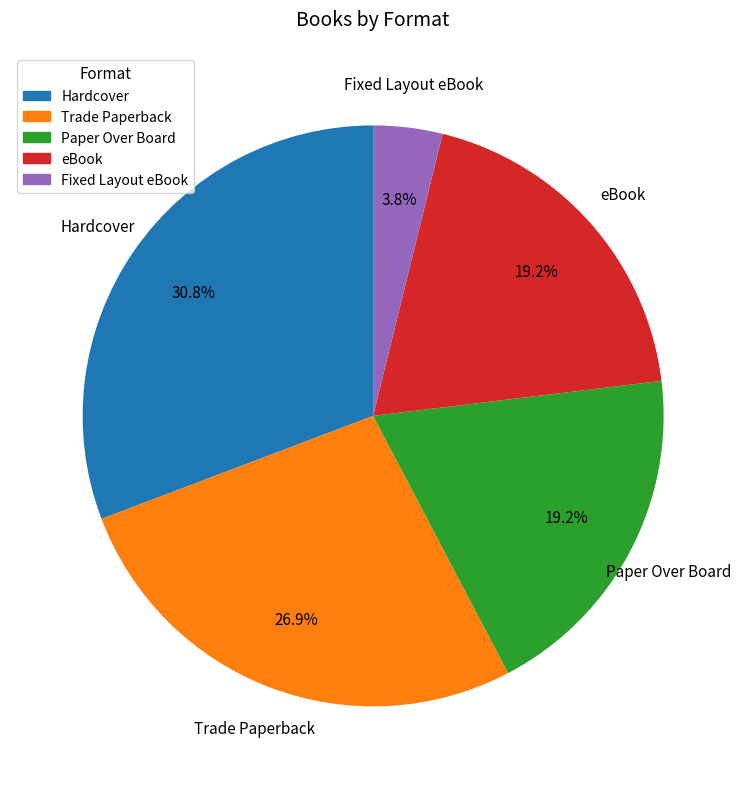

Is the sum of Hardcover and Trade Paperback greater than half?

Yes